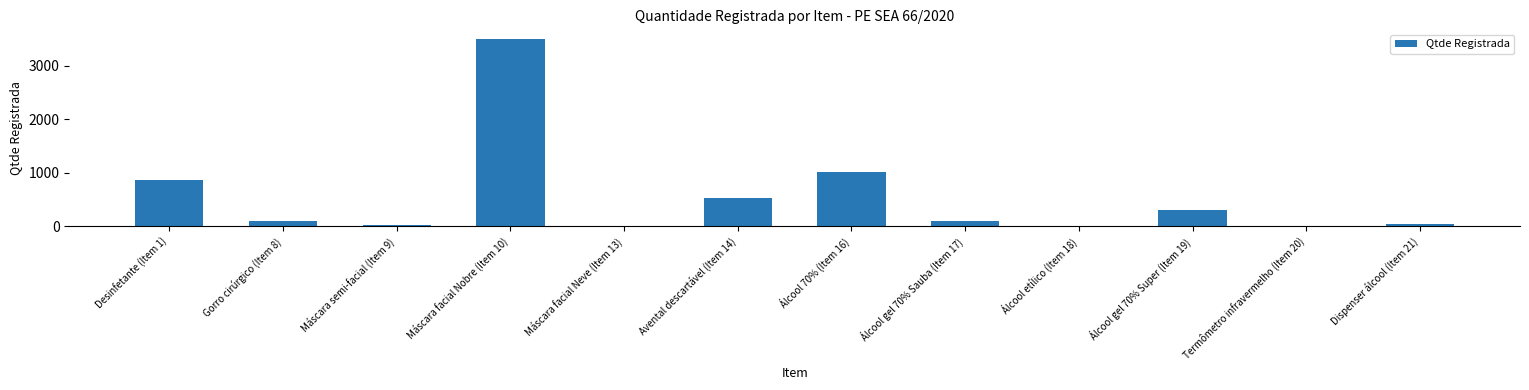

What is the sum of all values?

6471